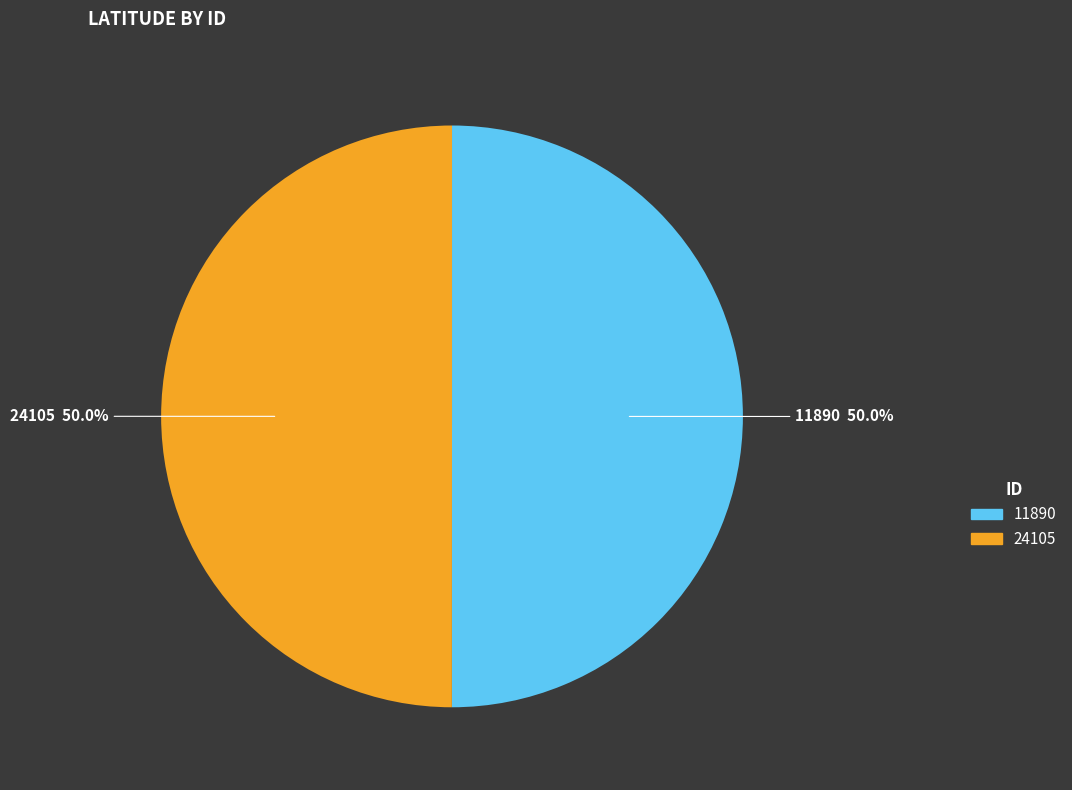

What percentage is the 11890 slice, to the nearest percent?

50%